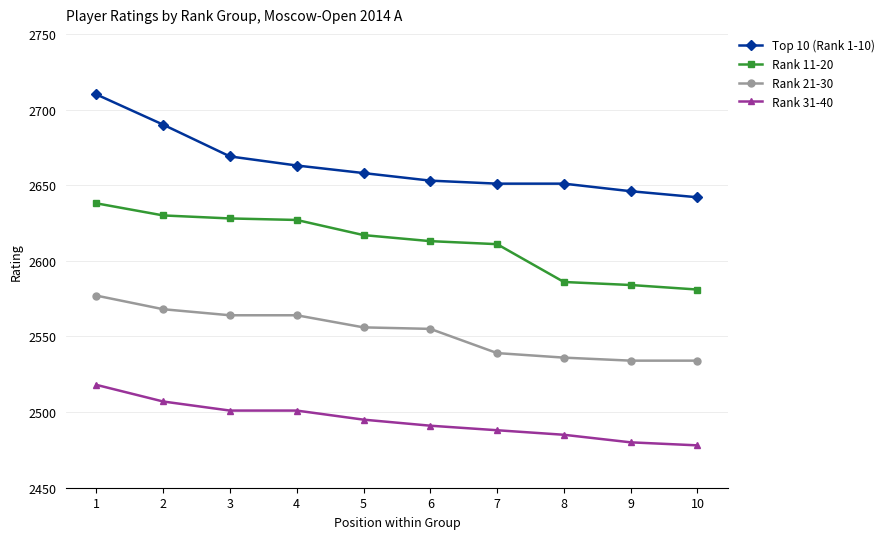

What is the greatest value displayed?

2710